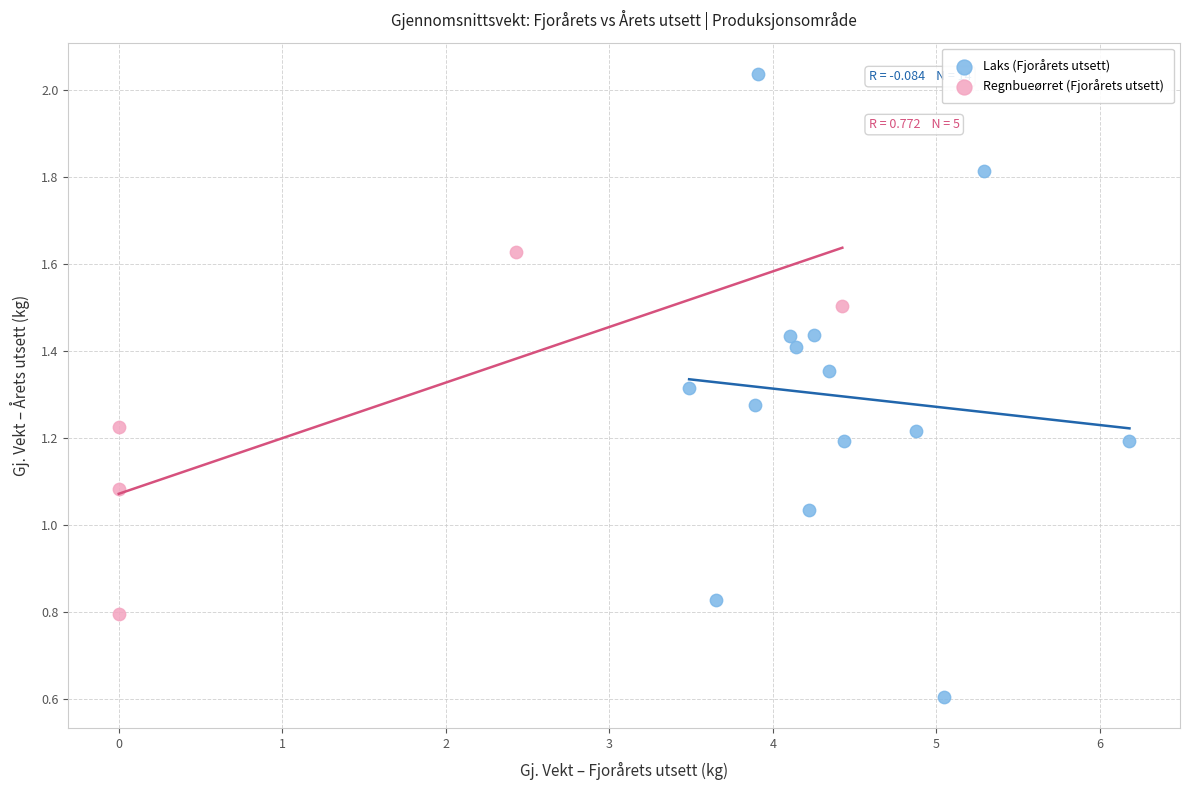

Which series has the widest spread of Y values?

Laks (Fjorårets utsett)